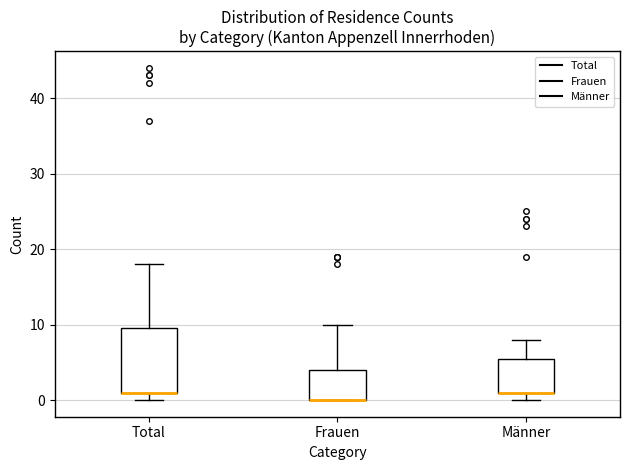

Reading left to right, transcribe this box plot: for each box, give where its median line is, the range the box spans, and where its two whiskers end, as read against the y-axis. The values are not printed on the chart, so give them approximately, as read against the axis.

Total: median 1 (drawn on the box's lower edge), box 1 to 10, whiskers 0 to 18
Frauen: median 0 (drawn on the box's lower edge), box 0 to 4, whiskers 0 to 10
Männer: median 1 (drawn on the box's lower edge), box 1 to 6, whiskers 0 to 8